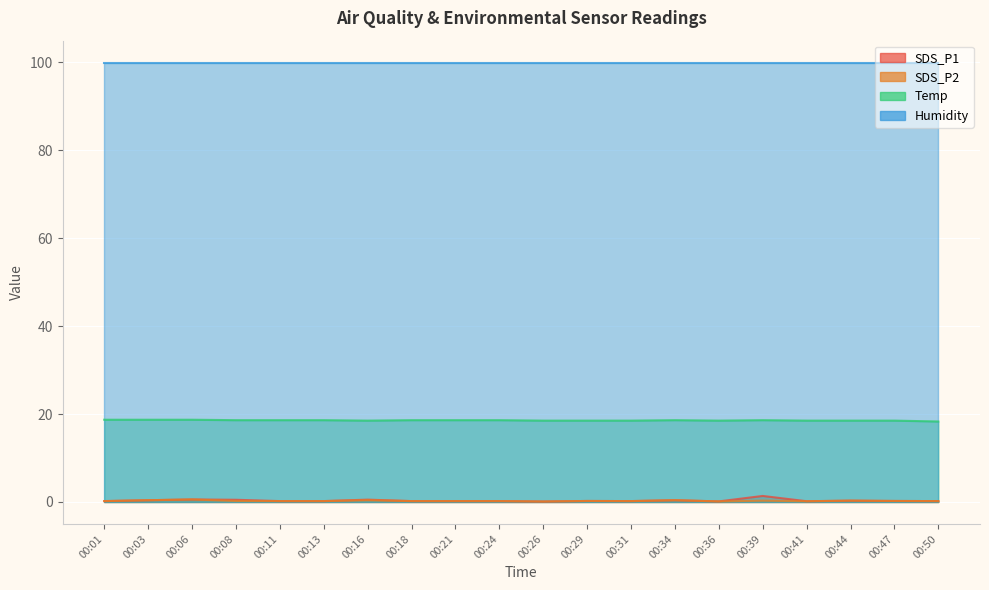

What is the greatest value displayed?

99.9